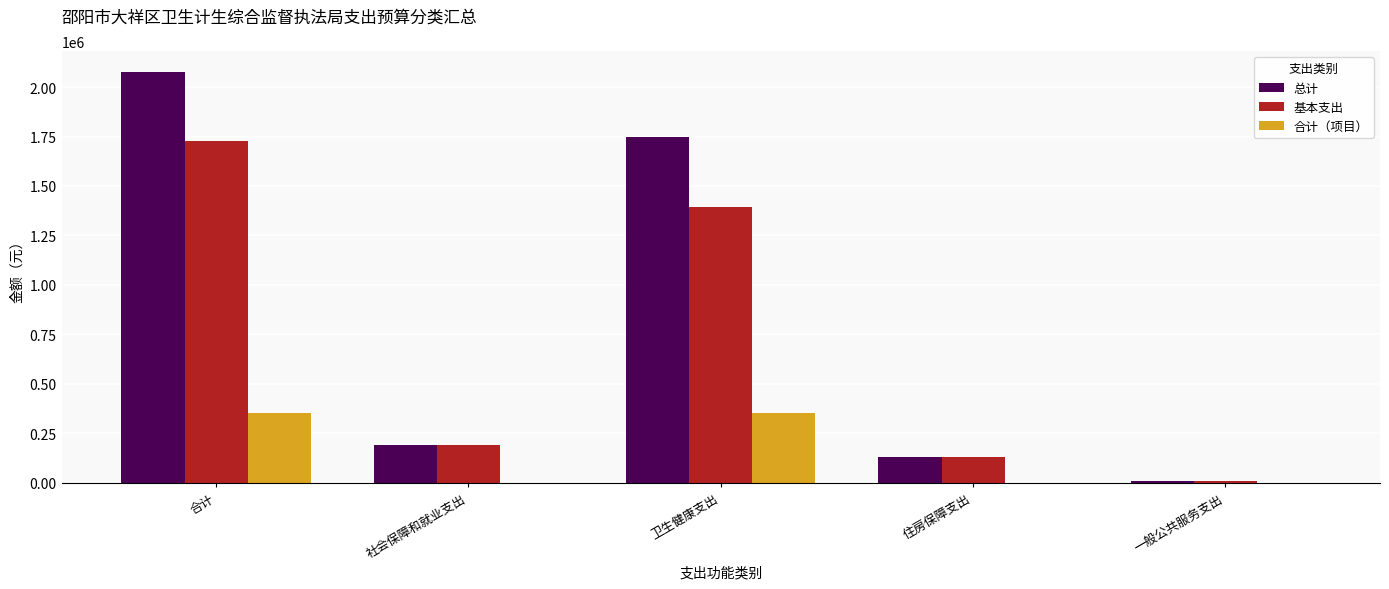

What is the total value across all series at 住房保障支出?

261587.0